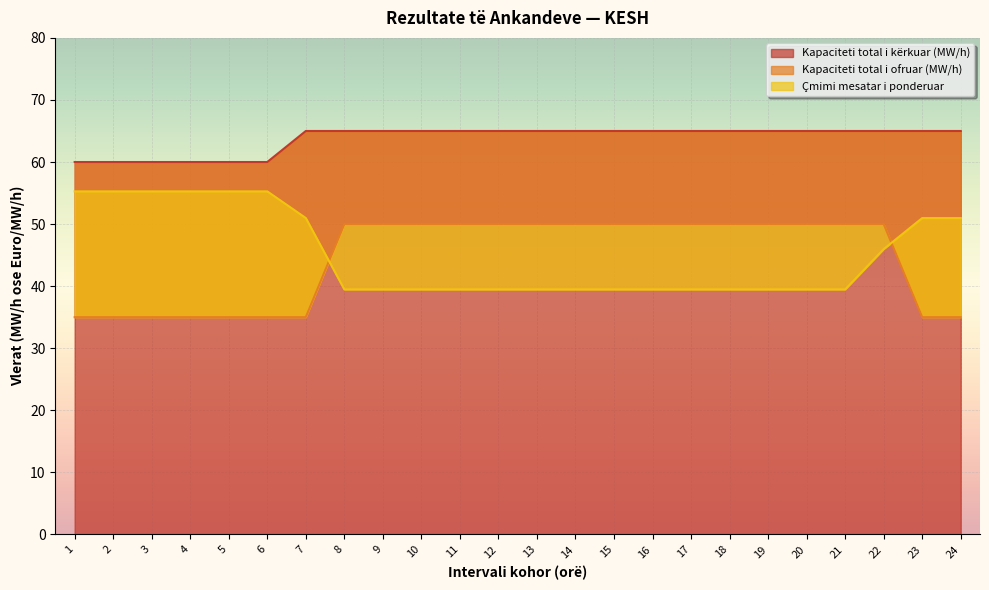

How many series are shown in this chart?

3